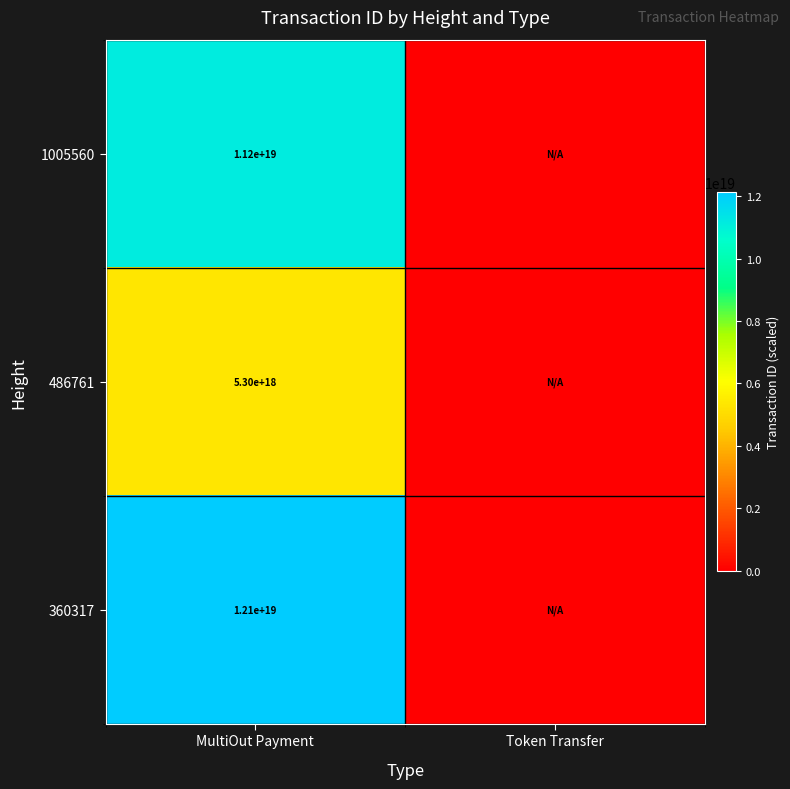

Rank the series at MultiOut Payment from highest to lowest value.

360317, 1005560, 486761